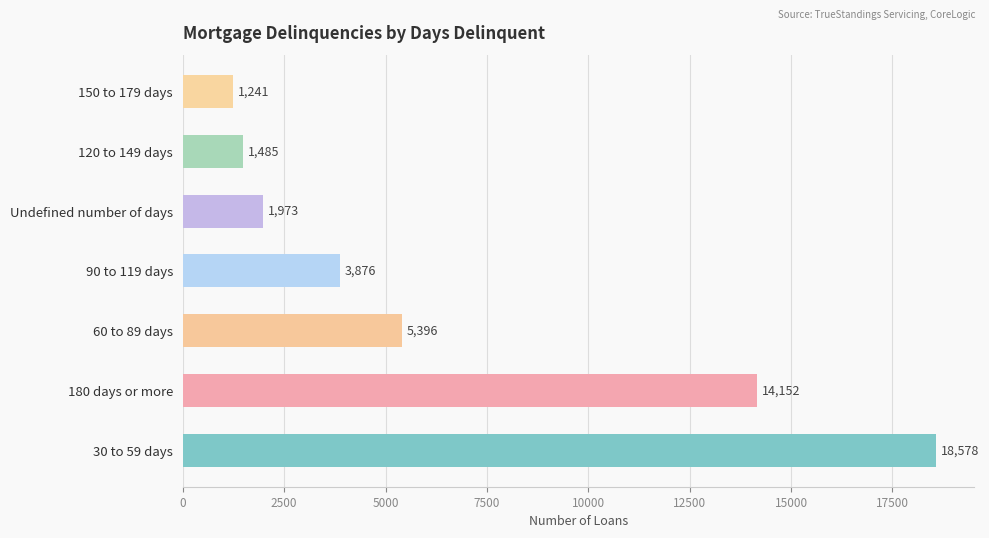

Which has a higher value, 180 days or more or 90 to 119 days?

180 days or more